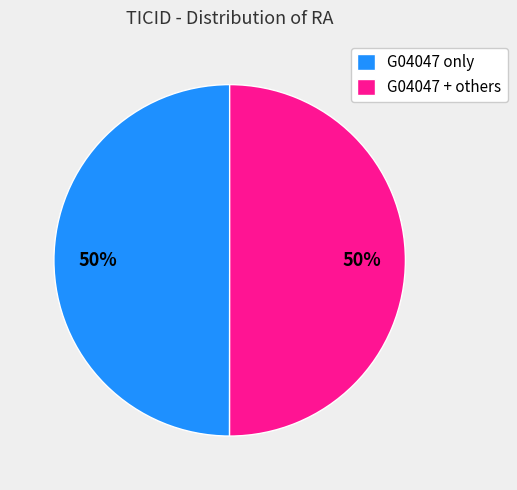

To the nearest percent, what percentage of the pie is G04047 + others?

50%